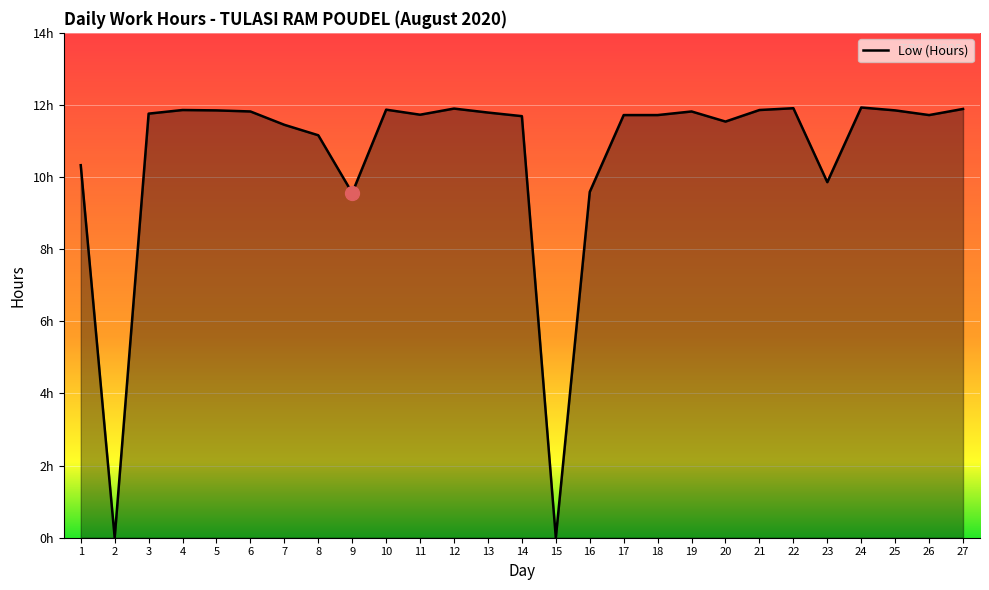

At which category does the chart reach its peak across all series?

24